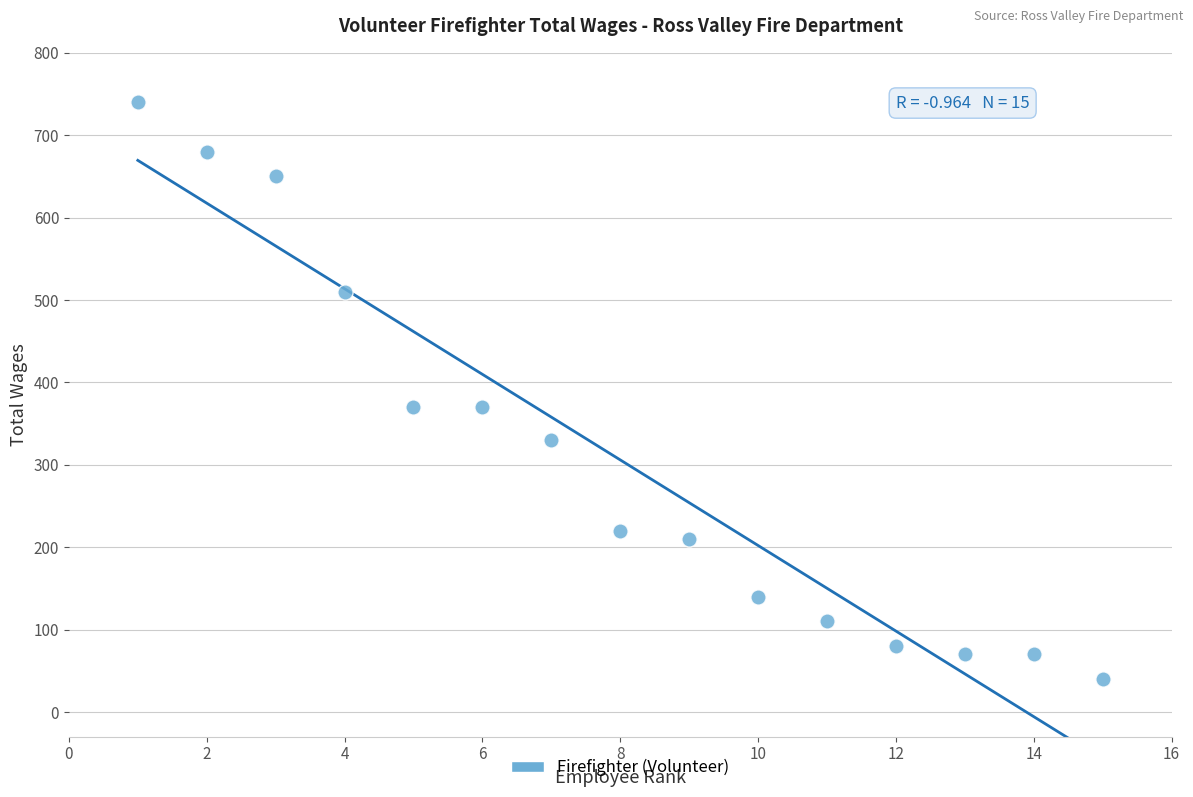

What is the range of Y values (max minus min)?

700